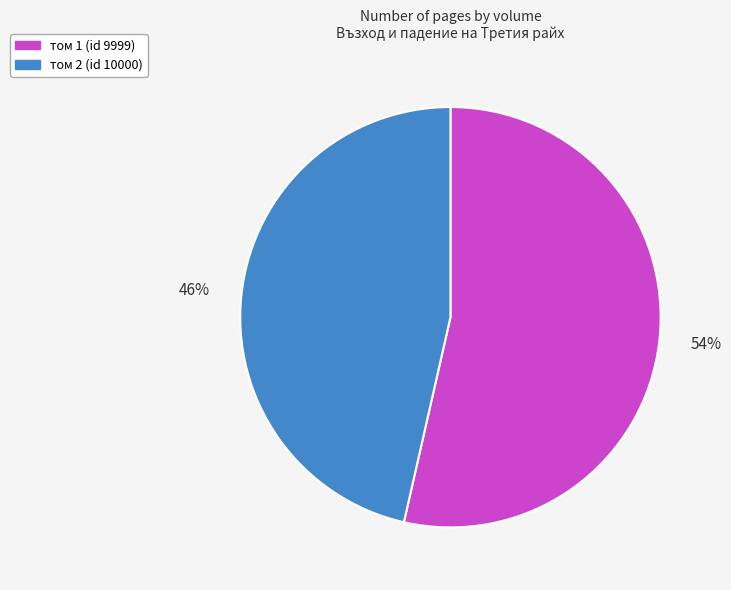

How many segments does this pie chart have?

2